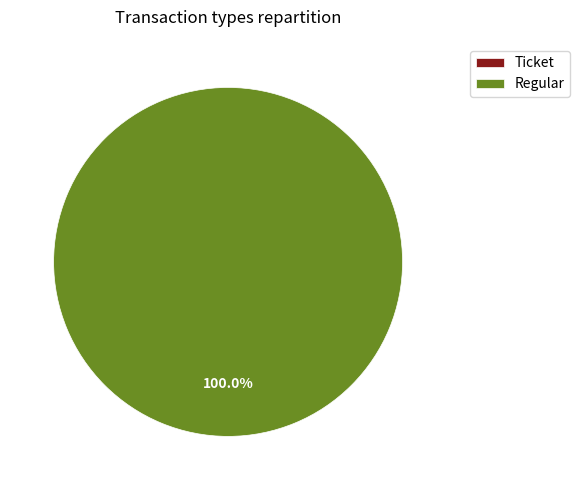

To the nearest percent, what is the difference between the largest and smallest slice percentages?

100%